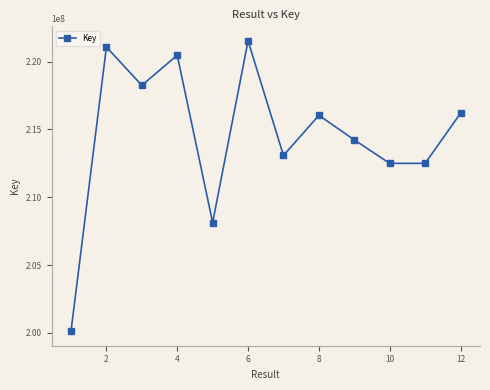

True or false: there are more than 1 points higher than both neighbors.

True